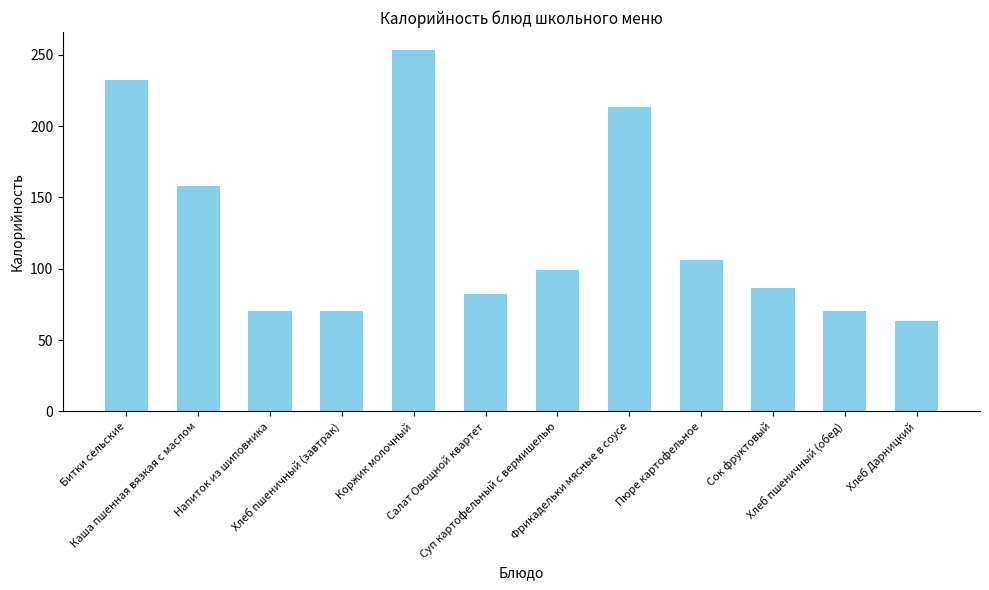

What is the value of the 5th bar from the left?

253.2